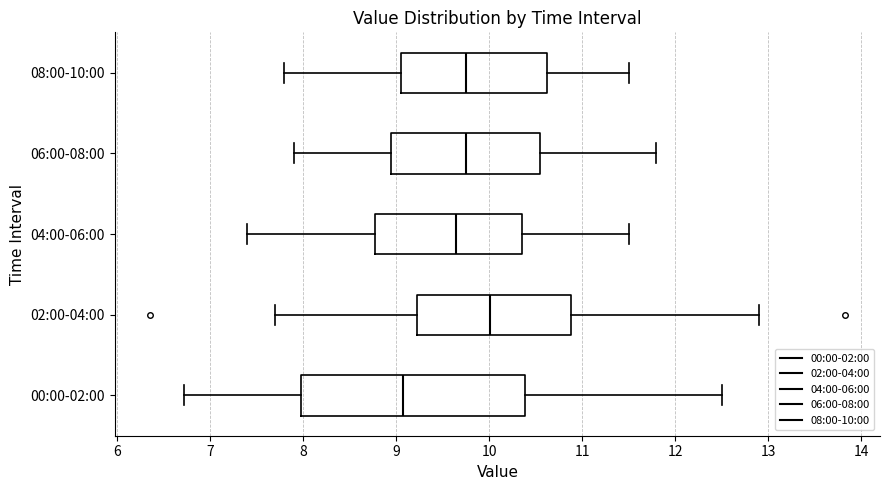

Reading bottom to top, read every box against the x-axis: the position of its median line, the range the box covers, and the ends of its whiskers. The values are not printed on the chart, so give them approximately, as read against the axis.

00:00-02:00: median 9.1, box 8.0 to 10.4, whiskers 6.7 to 12.5
02:00-04:00: median 10.0, box 9.2 to 10.9, whiskers 7.7 to 12.9
04:00-06:00: median 9.7, box 8.8 to 10.4, whiskers 7.4 to 11.5
06:00-08:00: median 9.8, box 9.0 to 10.6, whiskers 7.9 to 11.8
08:00-10:00: median 9.8, box 9.1 to 10.6, whiskers 7.8 to 11.5